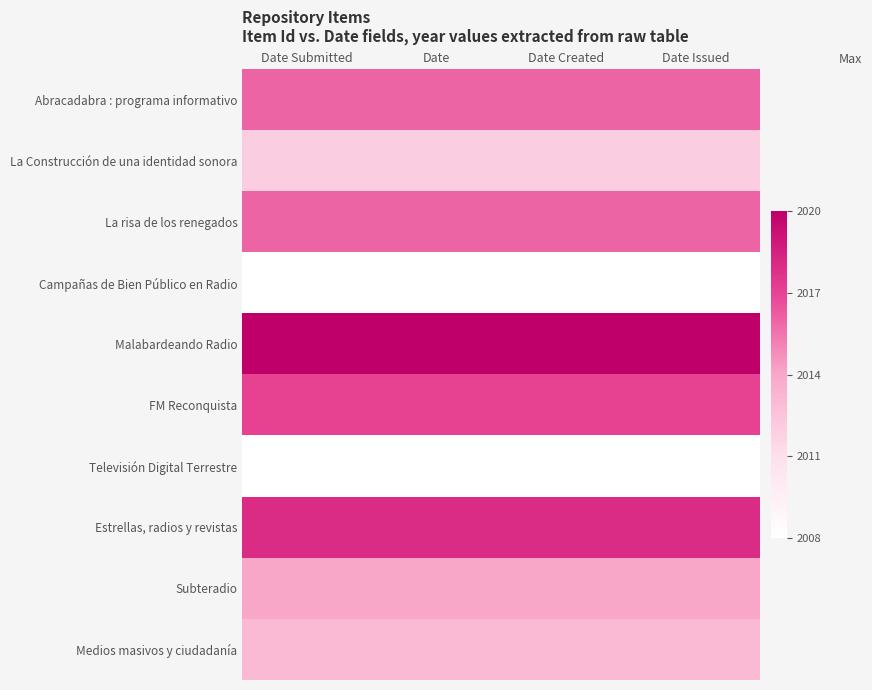

Reading left to right, what are all the values shown in this chart?

Abracadabra : programa informativo: Date Submitted=2.7	Date=2.7	Date Created=2.7	Date Issued=2.7
La Construcción de una identidad sonora: Date Submitted=1.3	Date=1.3	Date Created=1.3	Date Issued=1.3
La risa de los renegados: Date Submitted=2.7	Date=2.7	Date Created=2.7	Date Issued=2.7
Campañas de Bien Público en Radio: Date Submitted=0.0	Date=0.0	Date Created=0.0	Date Issued=0.0
Malabardeando Radio: Date Submitted=4.0	Date=4.0	Date Created=4.0	Date Issued=4.0
FM Reconquista: Date Submitted=3.0	Date=3.0	Date Created=3.0	Date Issued=3.0
Televisión Digital Terrestre: Date Submitted=0.0	Date=0.0	Date Created=0.0	Date Issued=0.0
Estrellas, radios y revistas: Date Submitted=3.3	Date=3.3	Date Created=3.3	Date Issued=3.3
Subteradio: Date Submitted=2.0	Date=2.0	Date Created=2.0	Date Issued=2.0
Medios masivos y ciudadanía: Date Submitted=1.7	Date=1.7	Date Created=1.7	Date Issued=1.7